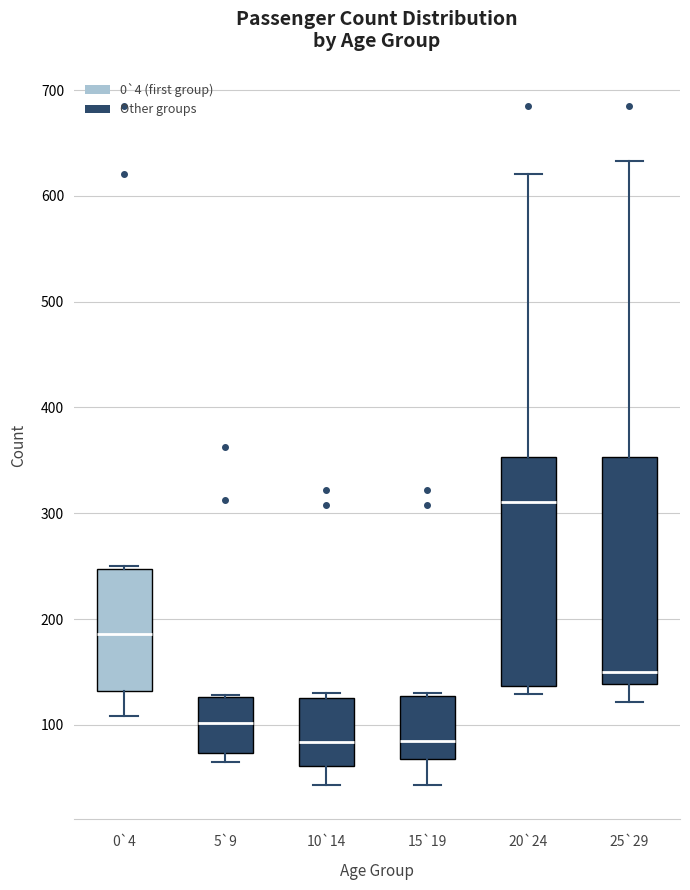

Which box's median line is the highest?

20`24